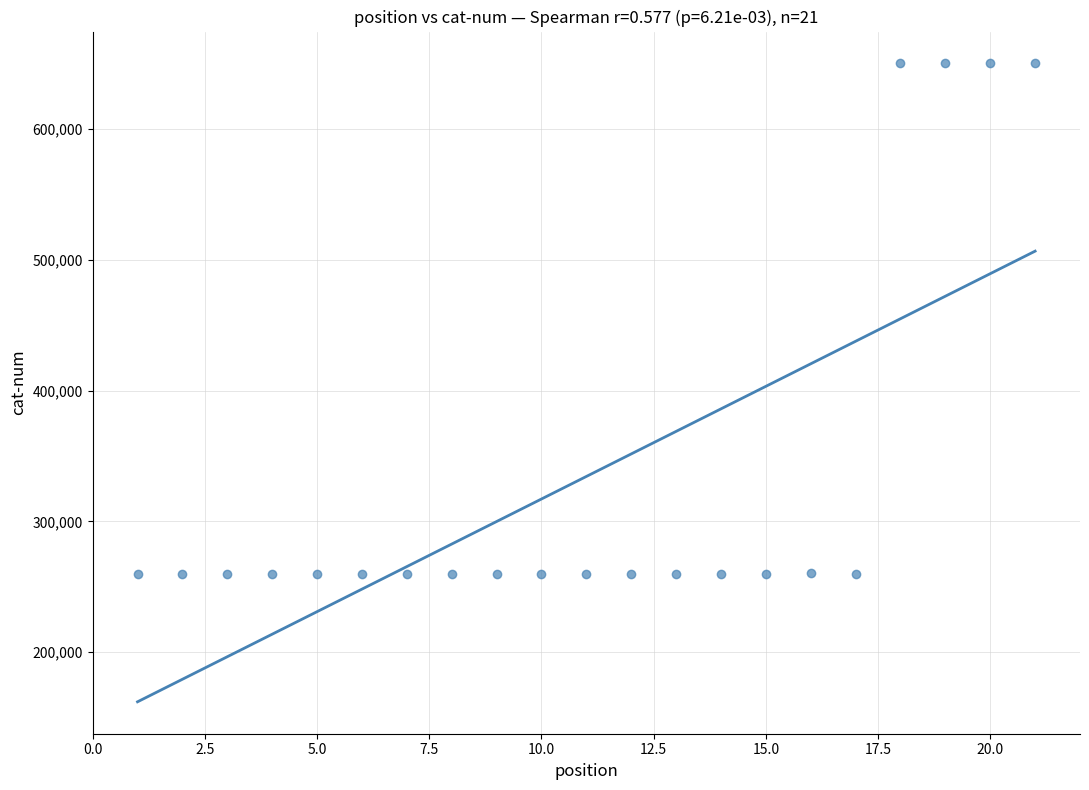

What is the range of Y values (max minus min)?

390118